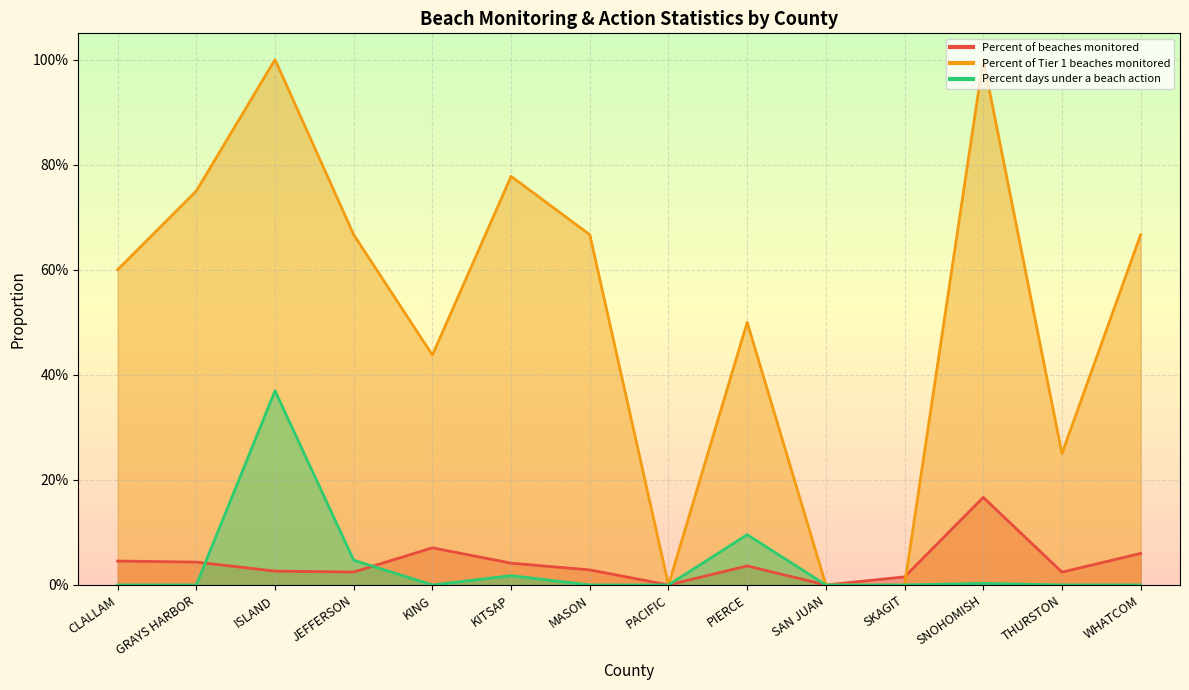

Reading left to right, what are all the values shown in this chart?

Percent of beaches monitored: CLALLAM=0.0	GRAYS HARBOR=0.0	ISLAND=0.0	JEFFERSON=0.0	KING=0.1	KITSAP=0.0	MASON=0.0	PACIFIC=0.0	PIERCE=0.0	SAN JUAN=0.0	SKAGIT=0.0	SNOHOMISH=0.2	THURSTON=0.0	WHATCOM=0.1
Percent of Tier 1 beaches monitored: CLALLAM=0.6	GRAYS HARBOR=0.8	ISLAND=1.0	JEFFERSON=0.7	KING=0.4	KITSAP=0.8	MASON=0.7	PACIFIC=0.0	PIERCE=0.5	SAN JUAN=0.0	SKAGIT=0.0	SNOHOMISH=1.0	THURSTON=0.2	WHATCOM=0.7
Percent days under a beach action: CLALLAM=0.0	GRAYS HARBOR=0.0	ISLAND=0.4	JEFFERSON=0.0	KING=0.0	KITSAP=0.0	MASON=0.0	PACIFIC=0.0	PIERCE=0.1	SAN JUAN=0.0	SKAGIT=0.0	SNOHOMISH=0.0	THURSTON=0.0	WHATCOM=0.0